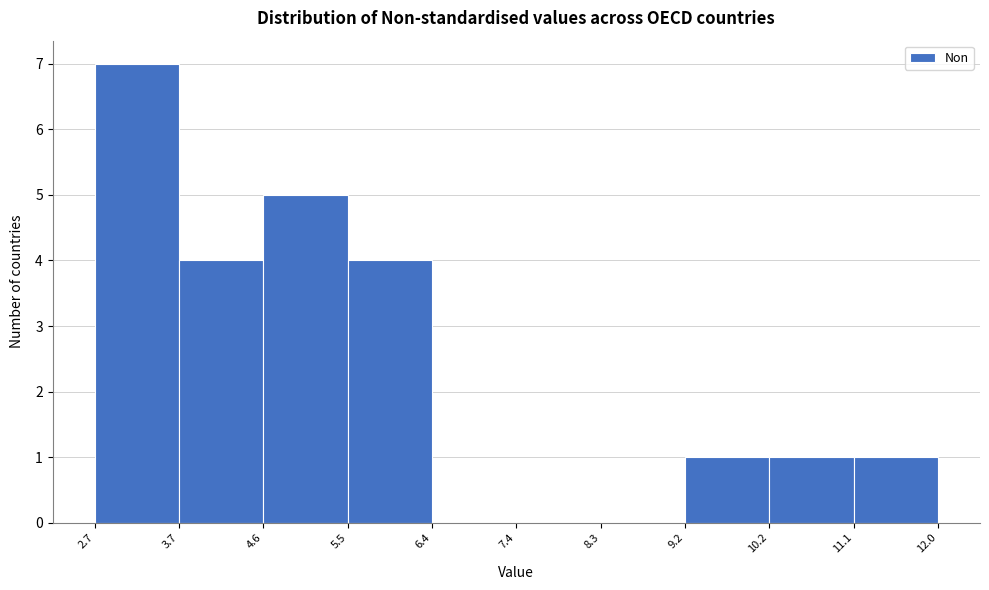

What is the height of the bar covering 3.7 to 4.6 on the x-axis? The values are not printed on the chart, so give them approximately, as read against the axis.

4